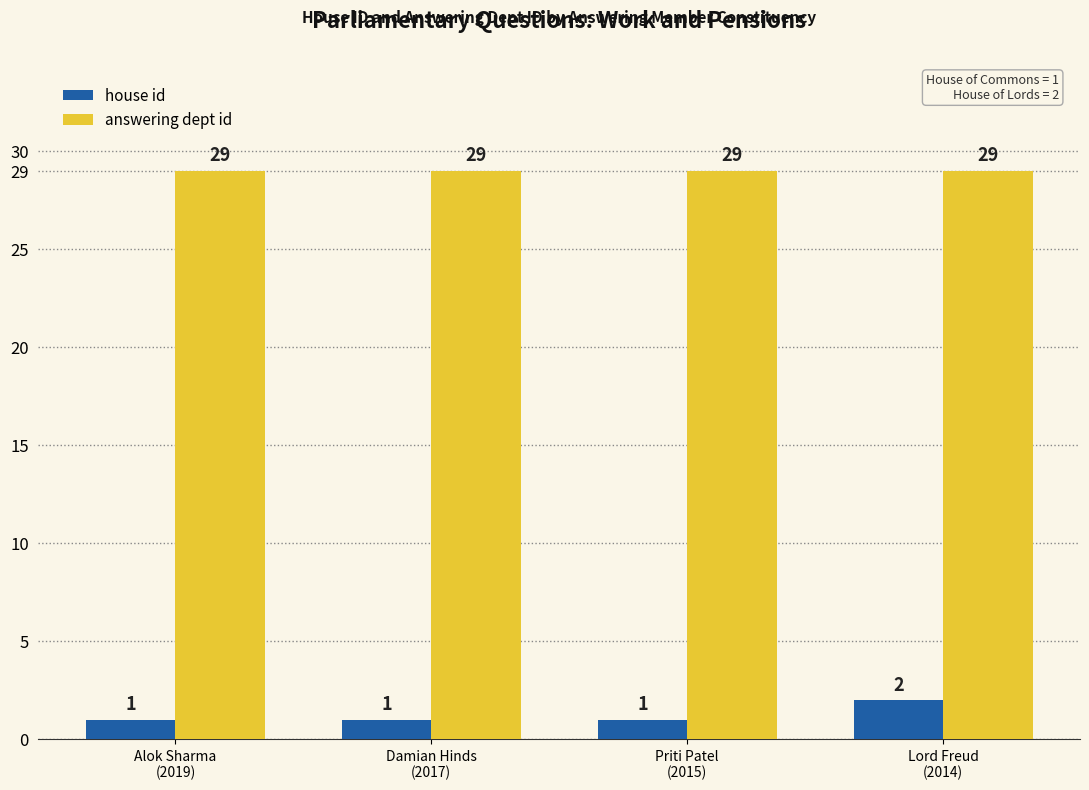

What position from the left is Damian Hinds
(2017)?

2